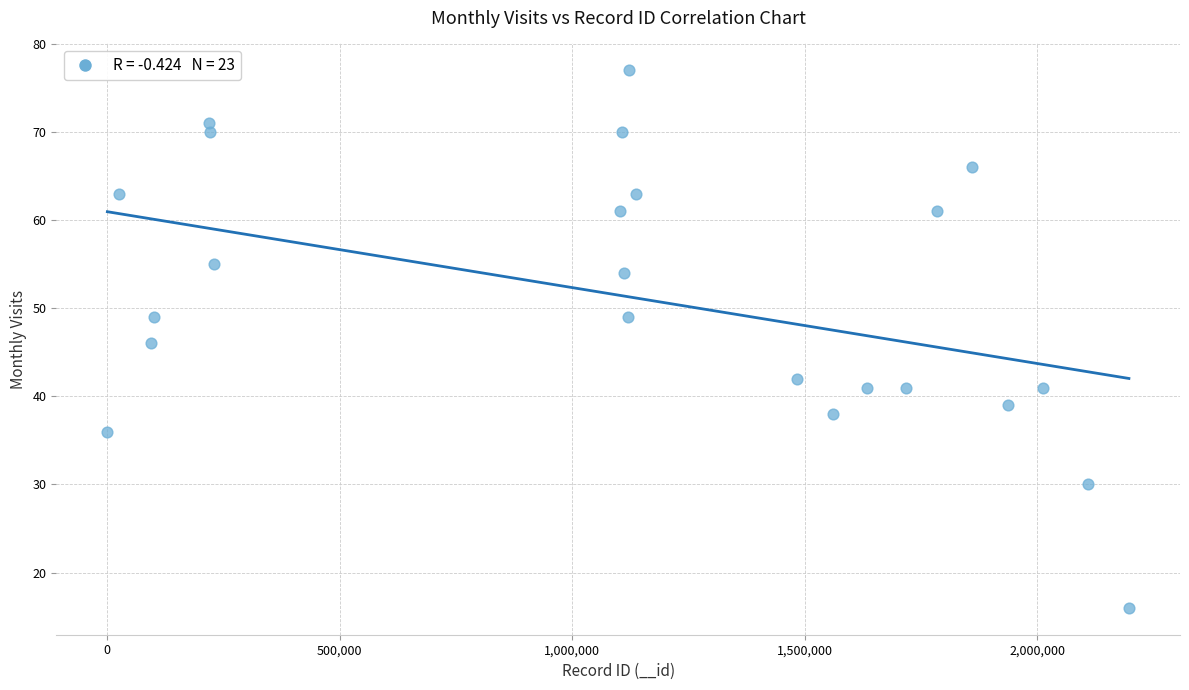

What is the range of Y values (max minus min)?

61